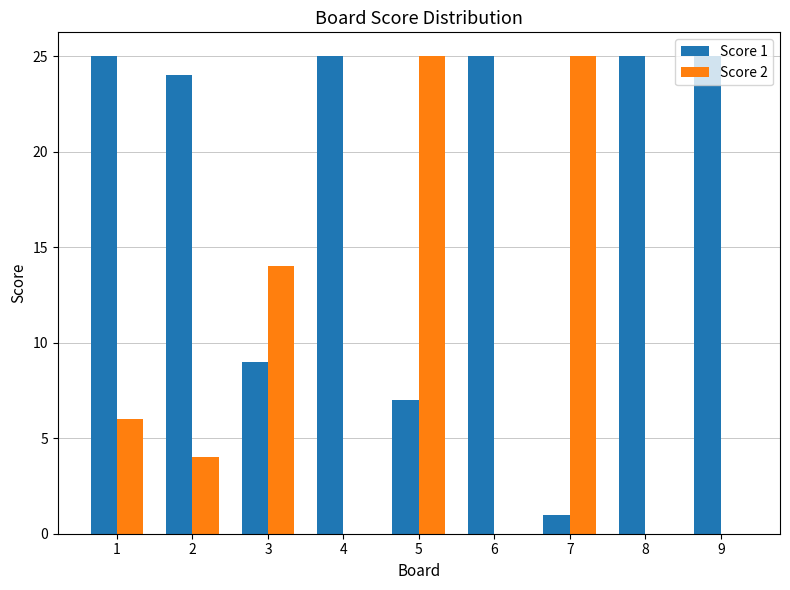

The value of Score 1 at 5 is 7. True or false?

True